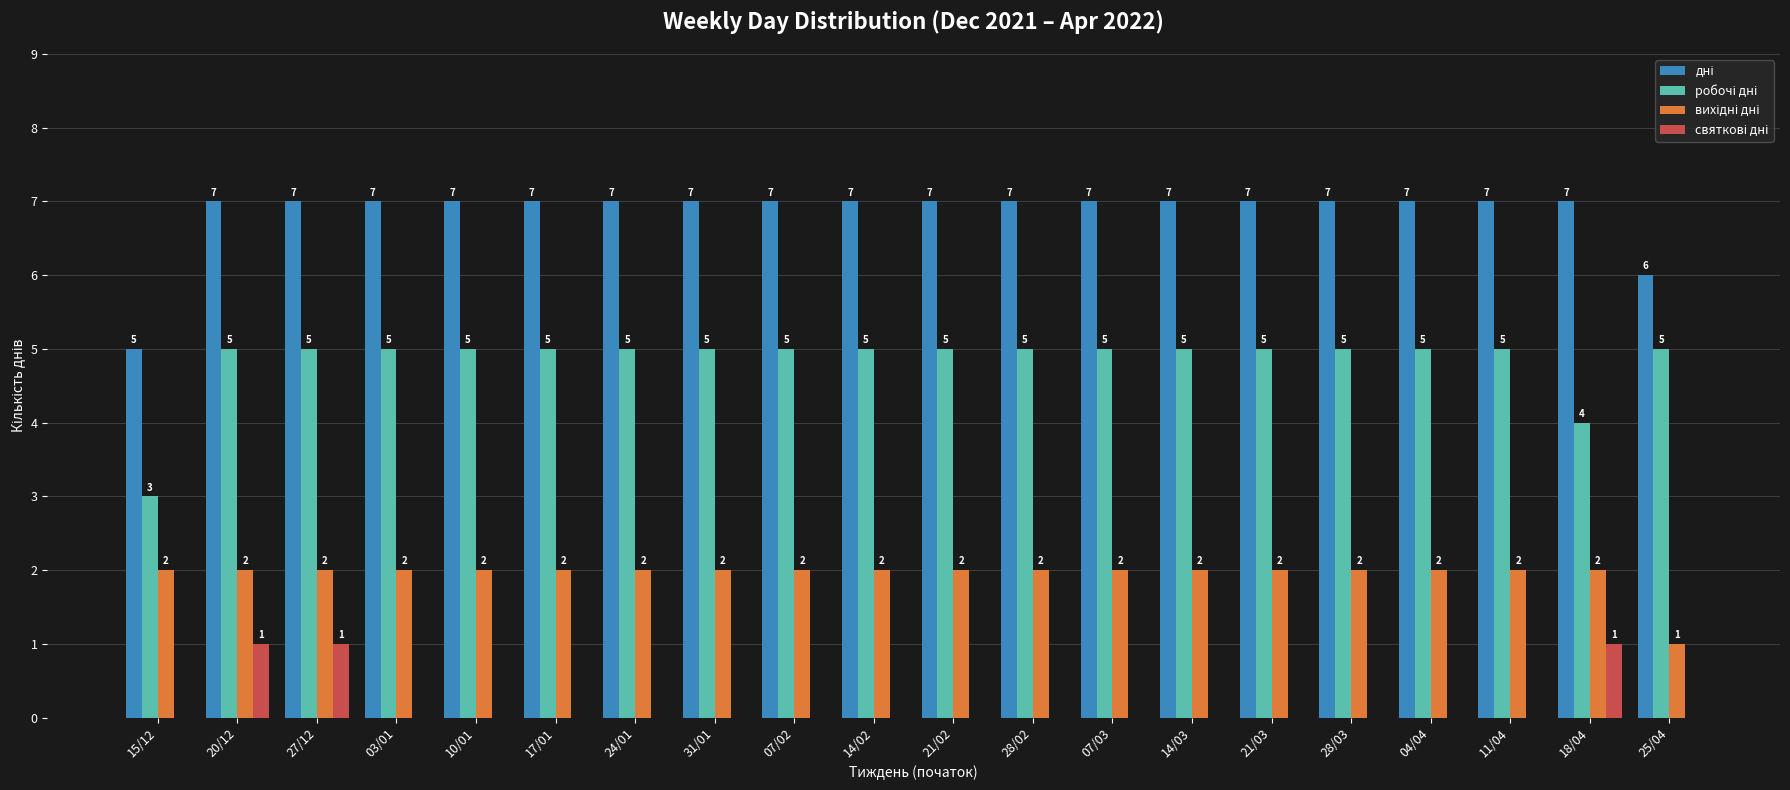

What is the total value across all series at 10/01?

14